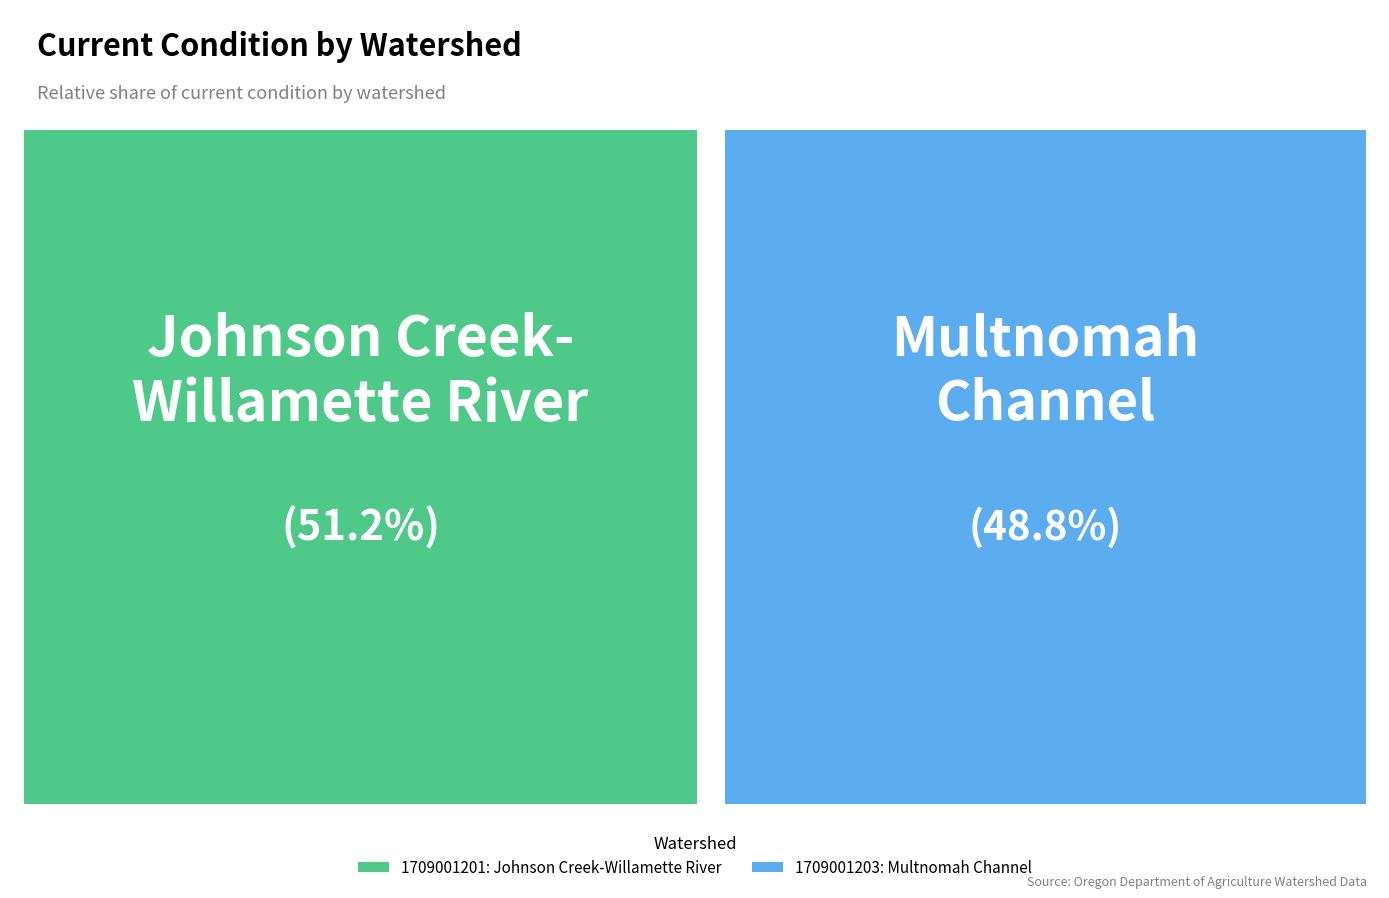

What percentage is the 1709001203: Multnomah Channel slice, to the nearest percent?

49%